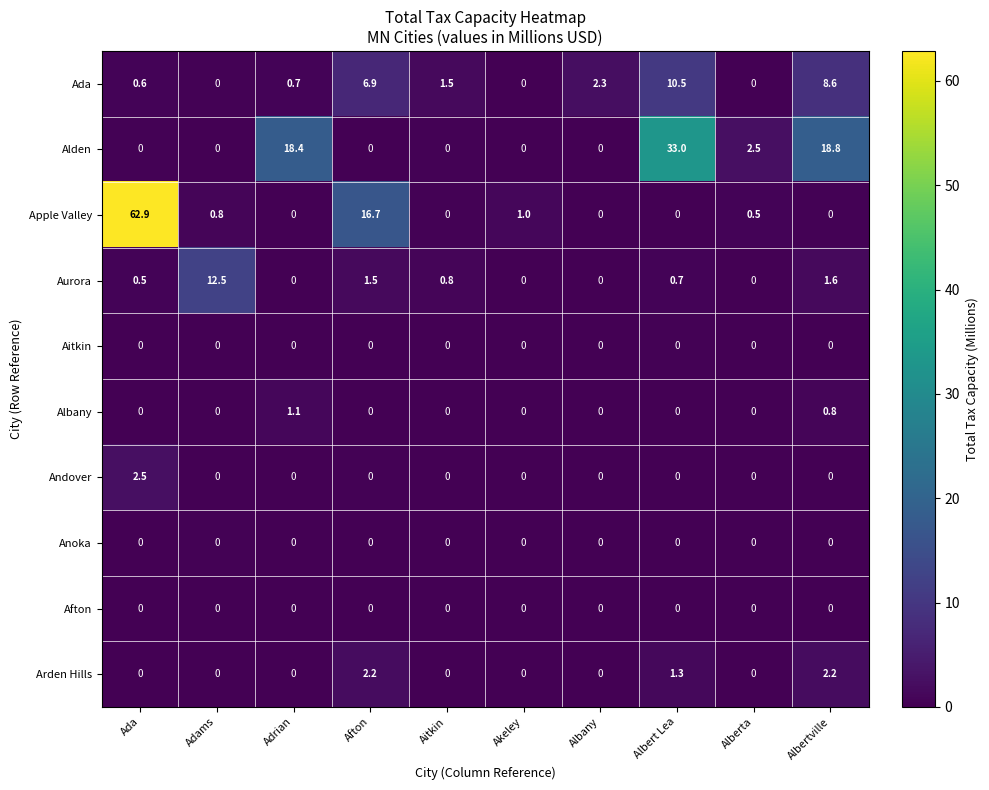

Which series changed the most between Ada and Adams?

Apple Valley